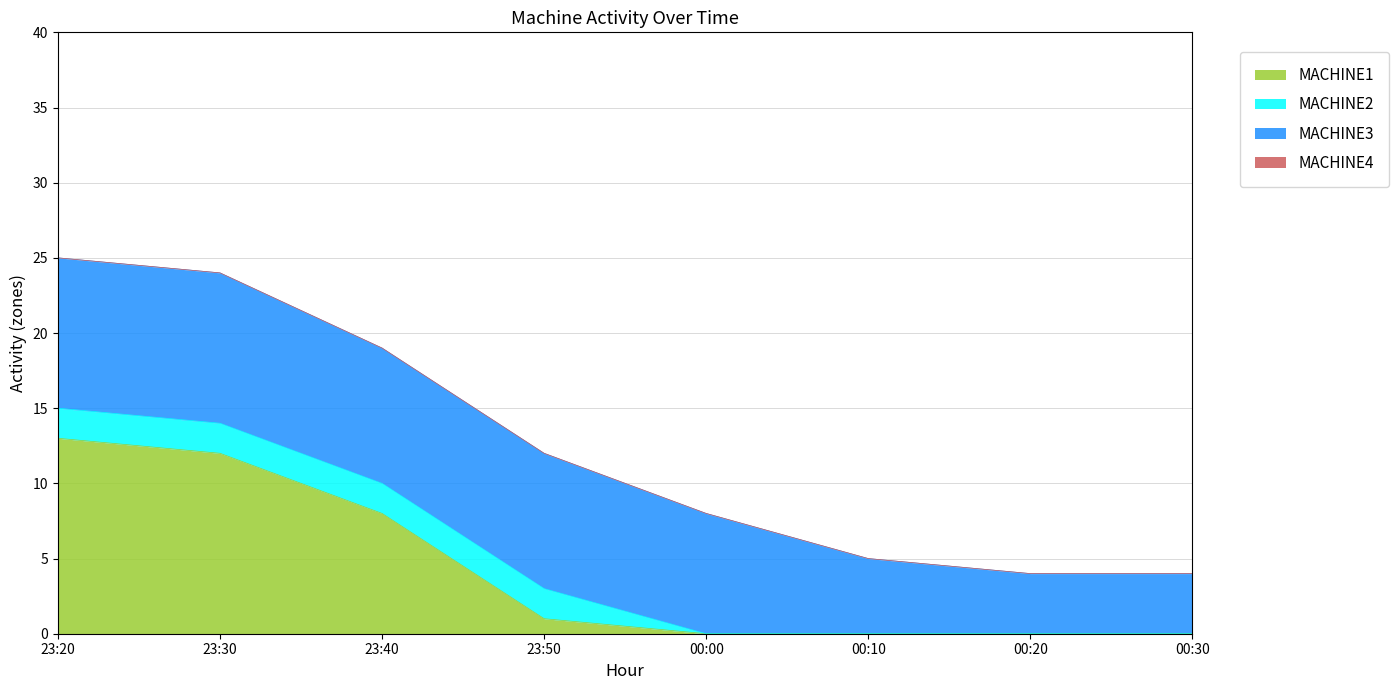

Reading left to right, list all the values displayed in this chart.

MACHINE1: 23:20=13	23:30=12	23:40=8	23:50=1	00:00=0	00:10=0	00:20=0	00:30=0
MACHINE2: 23:20=2	23:30=2	23:40=2	23:50=2	00:00=0	00:10=0	00:20=0	00:30=0
MACHINE3: 23:20=10	23:30=10	23:40=9	23:50=9	00:00=8	00:10=5	00:20=4	00:30=4
MACHINE4: 23:20=0	23:30=0	23:40=0	23:50=0	00:00=0	00:10=0	00:20=0	00:30=0